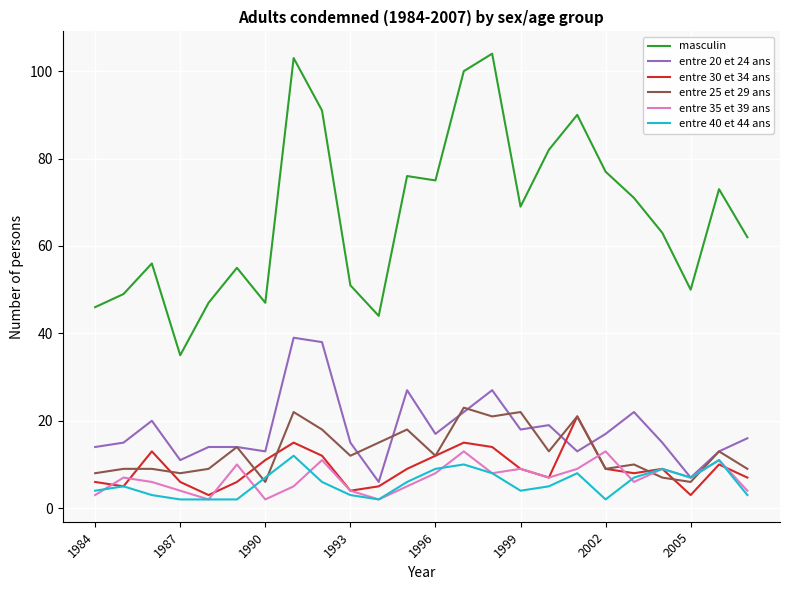

What is the difference between the maximum and minimum values in the entre 30 et 34 ans series?

18